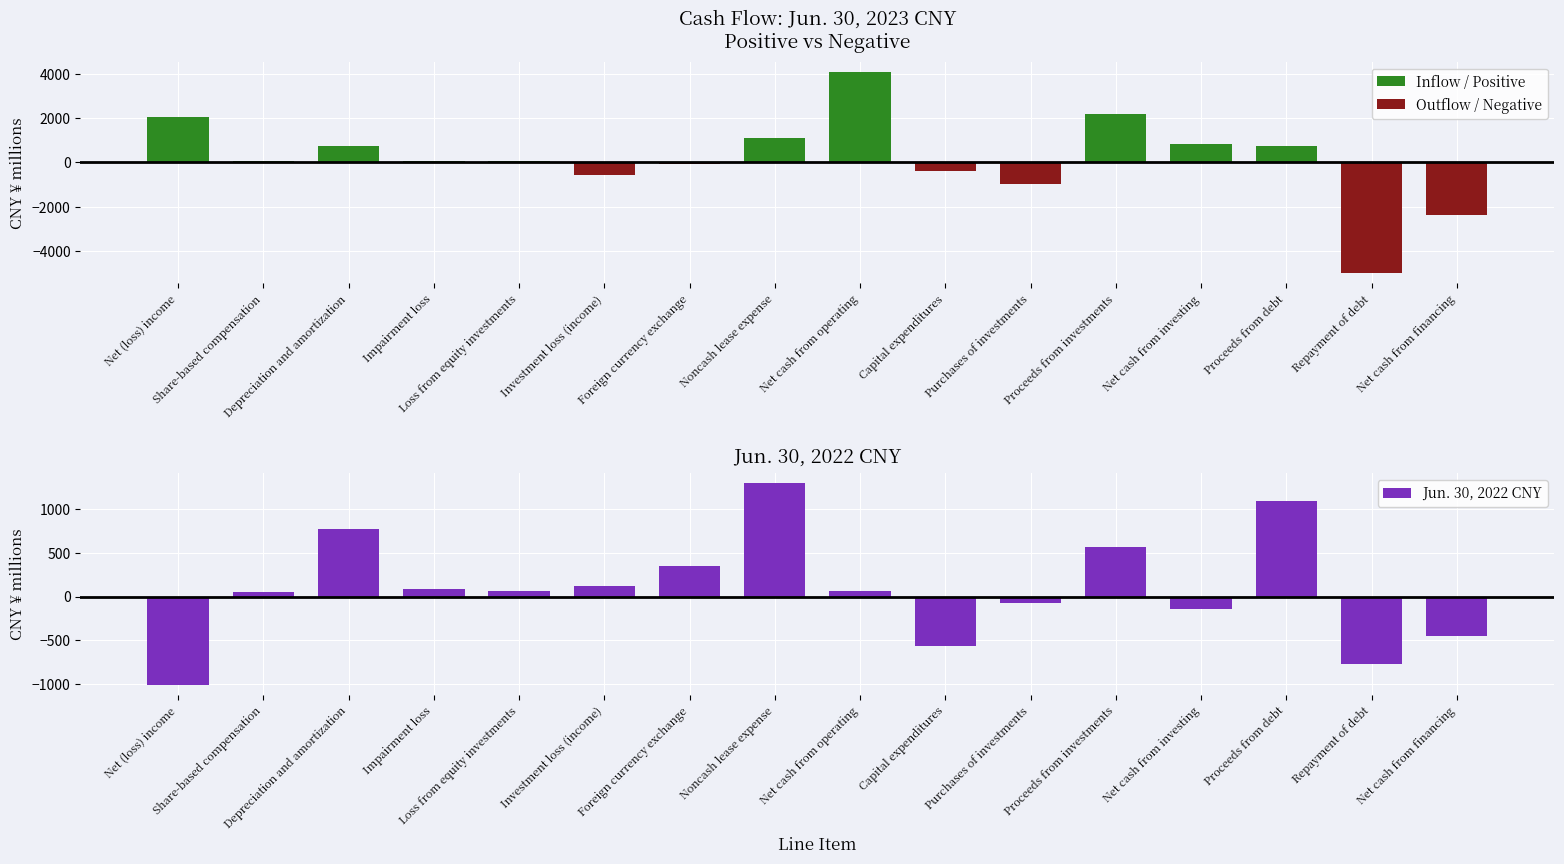

What is the difference between the values at Repayment of debt and Proceeds from debt?

1867